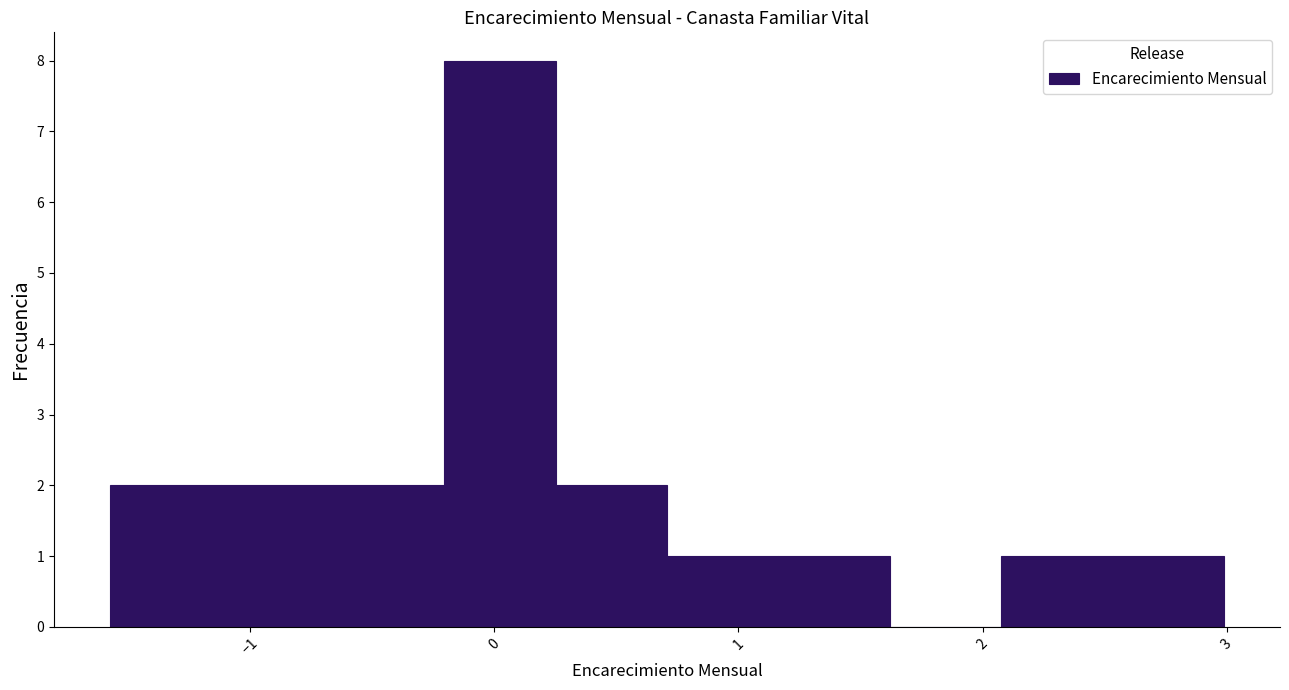

How tall is the bar that spans 2.1 to 2.5 on the x-axis? Neither the bar edges nor the heights are printed on the chart, so give them approximately, as read against the axes.

1